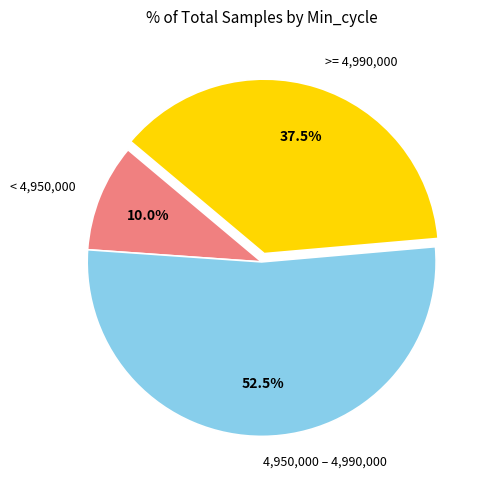

Rank the categories by value from highest to lowest.

4,950,000 – 4,990,000, >= 4,990,000, < 4,950,000